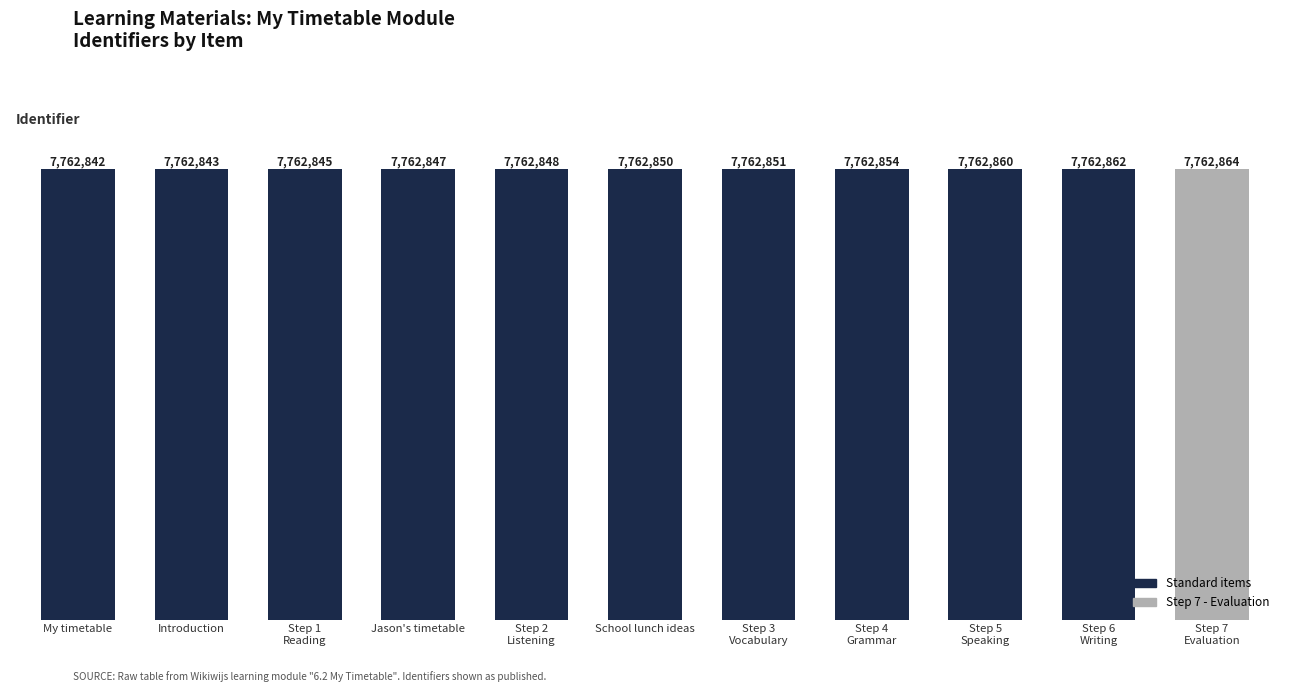

Is it true that the value at Introduction is 7762843?

True